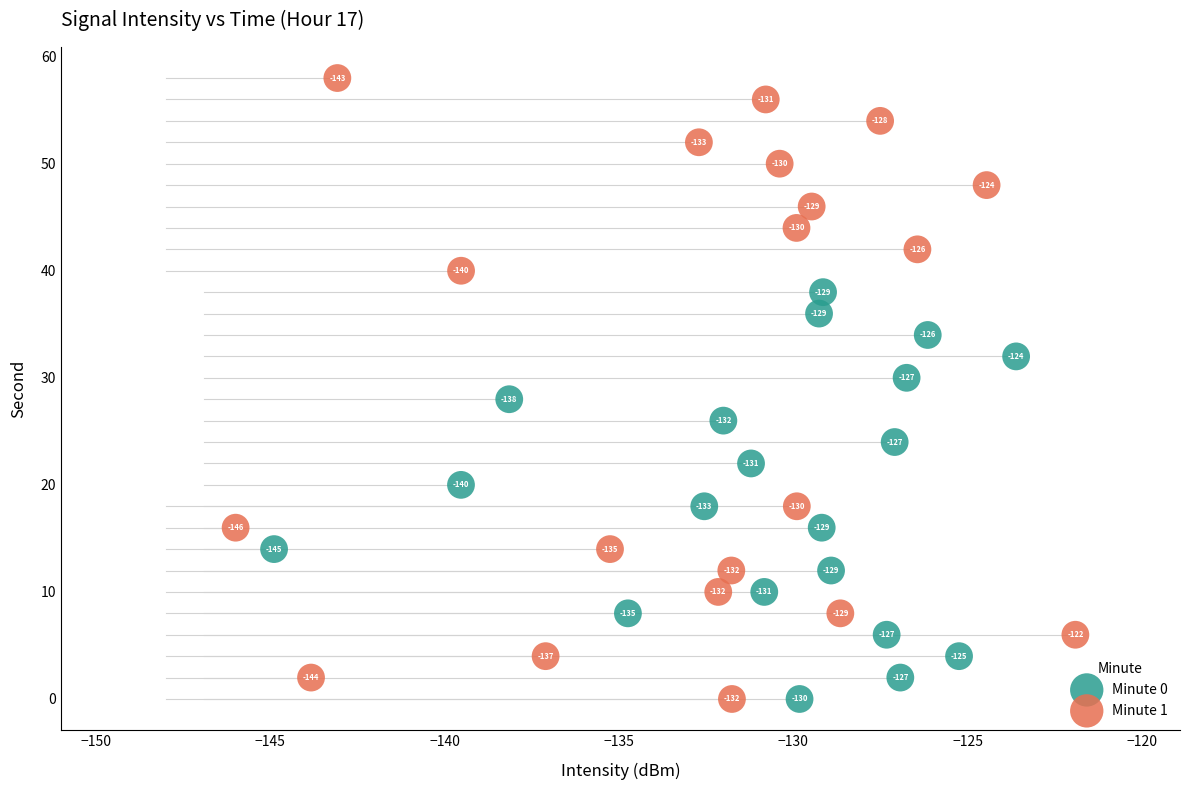

Which series has the largest Y range (max minus min)?

Minute 1